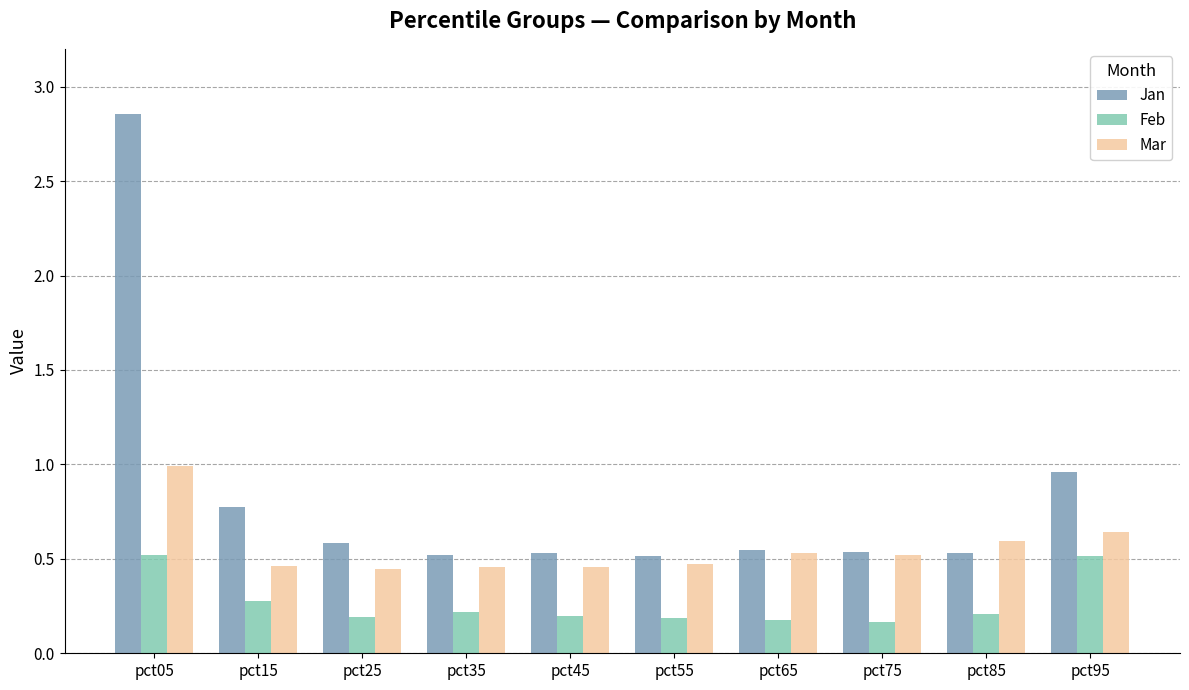

What is the total value across all series at pct45?

1.2